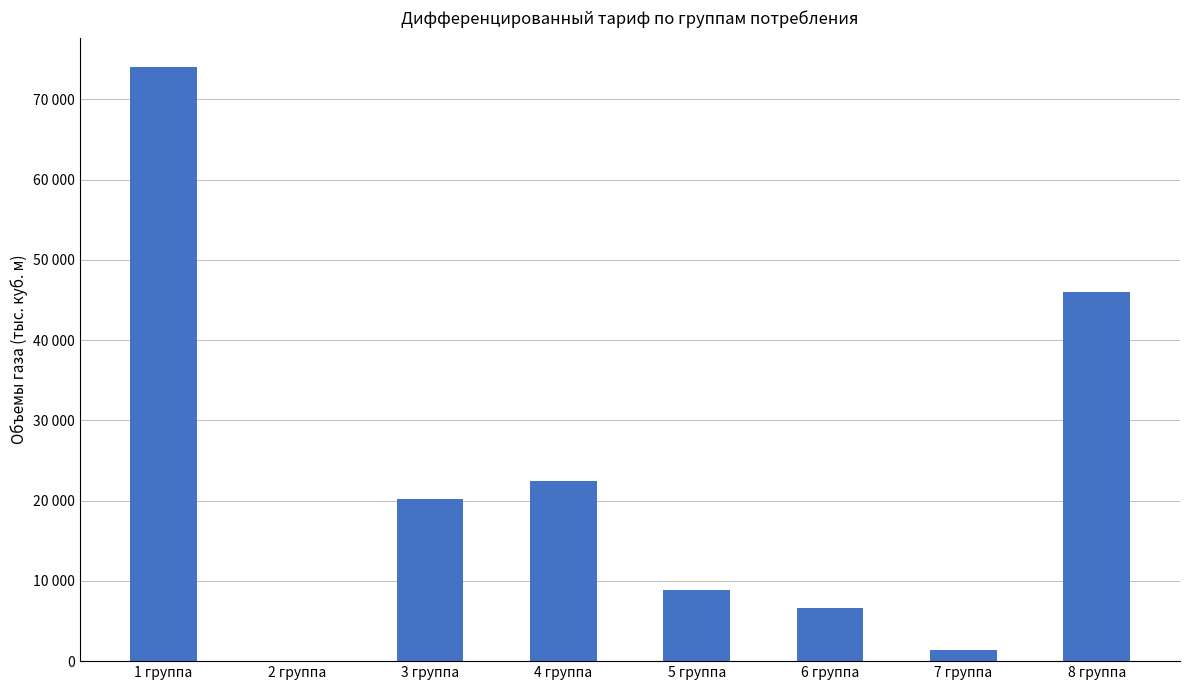

Are the bars horizontal?

No